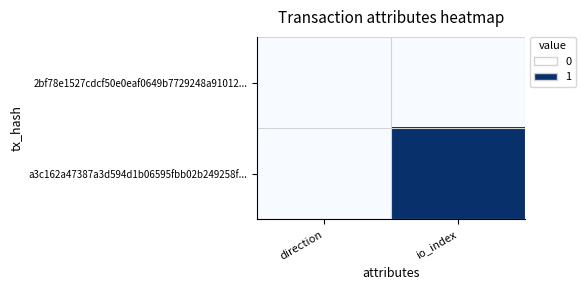

Reading left to right, extract all data points from this chart.

2bf78e1527cdcf50e0eaf0649b7729248a91012...: direction=0	io_index=0
a3c162a47387a3d594d1b06595fbb02b249258f...: direction=0	io_index=1